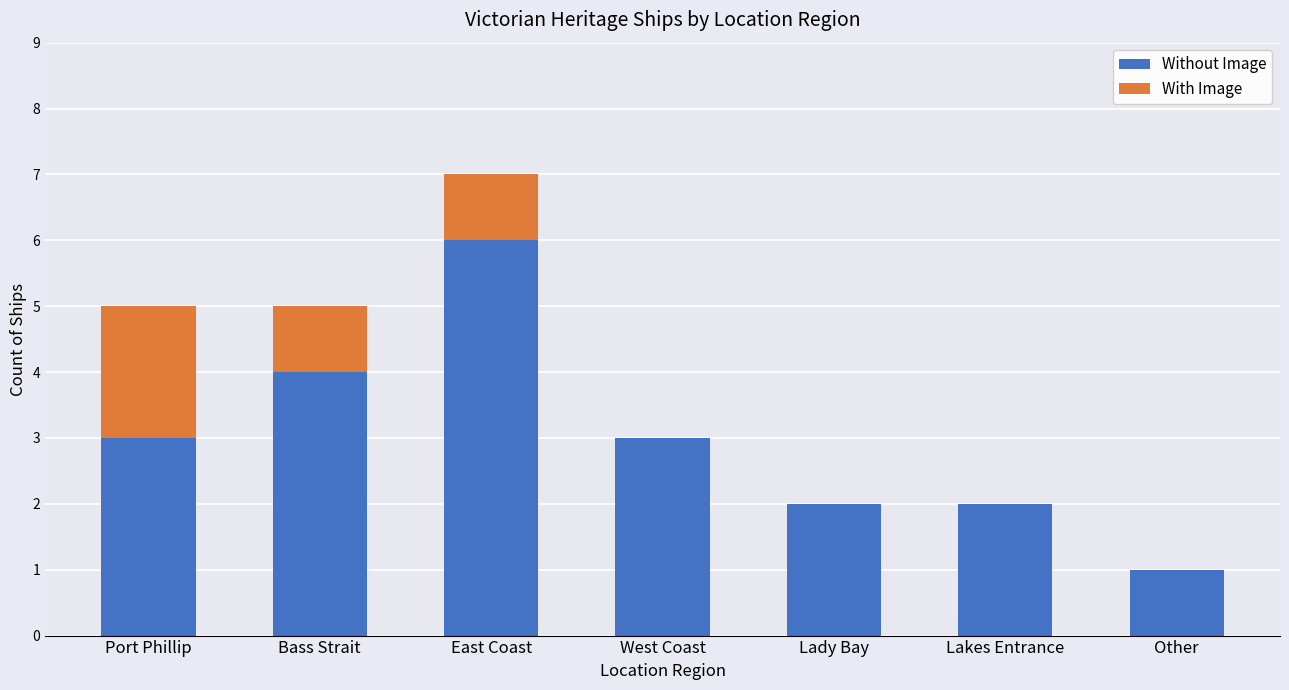

How many distinct data groups are displayed?

2